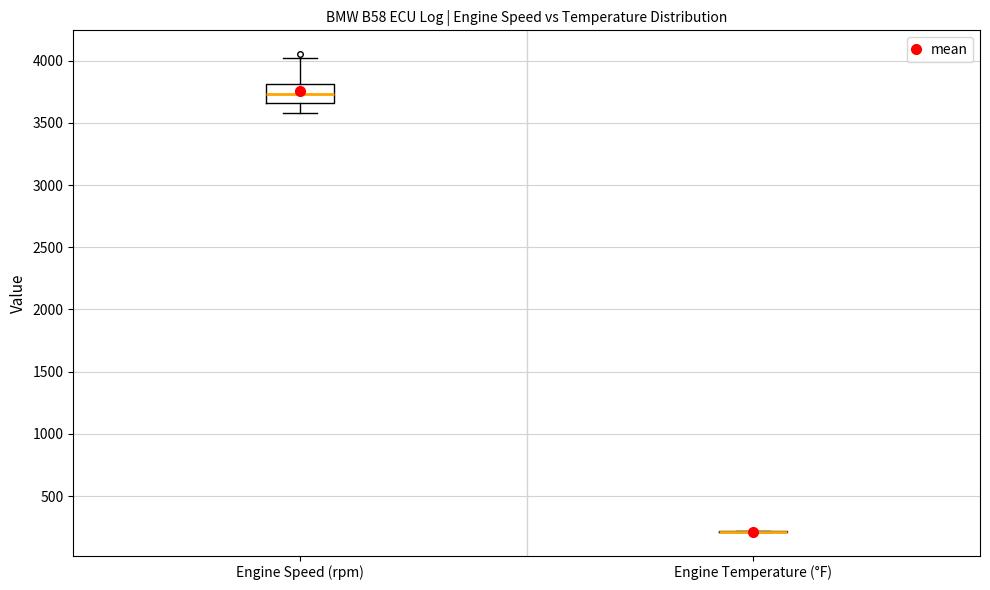

Where does the upper whisker of the box for Engine Speed (rpm) end on the y-axis? The values are not printed on the chart, so give them approximately, as read against the axis.

4000